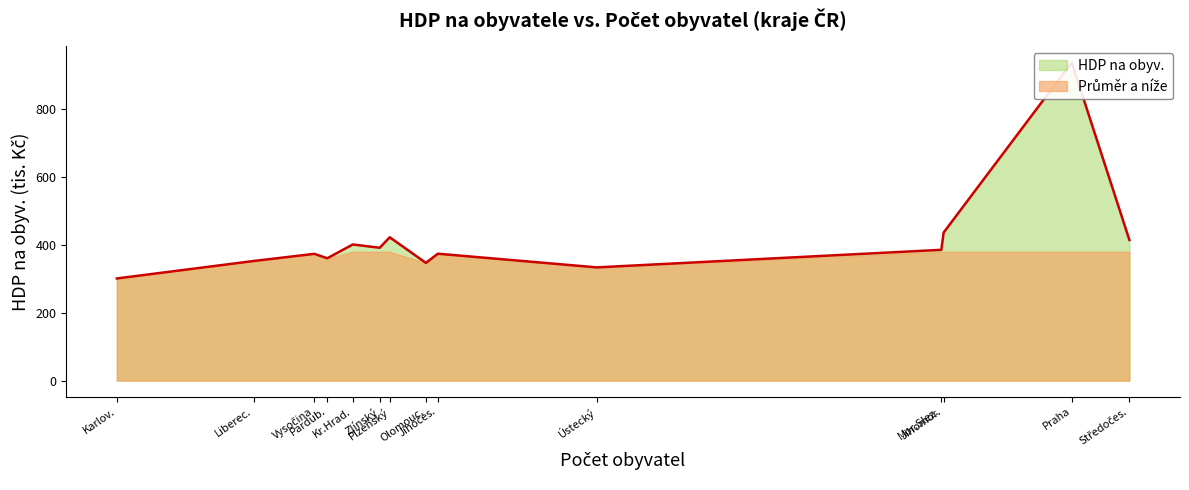

Which has a higher value, Hlavní město Praha or Jihočeský kraj?

Hlavní město Praha